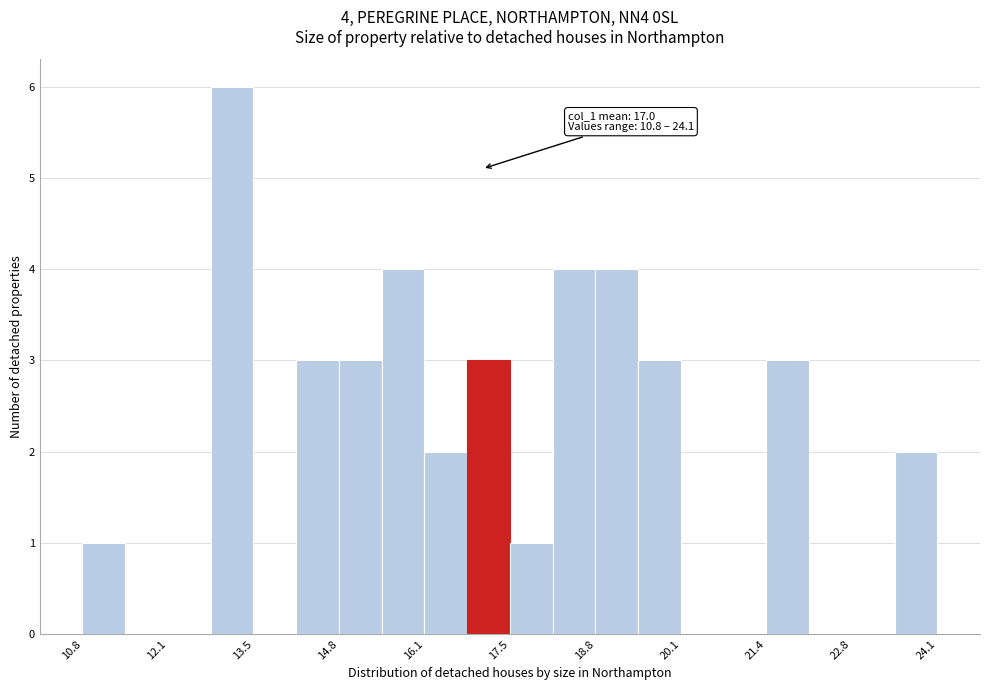

Read against the x-axis, roughly where is the centre of the tallest bar?

13.2